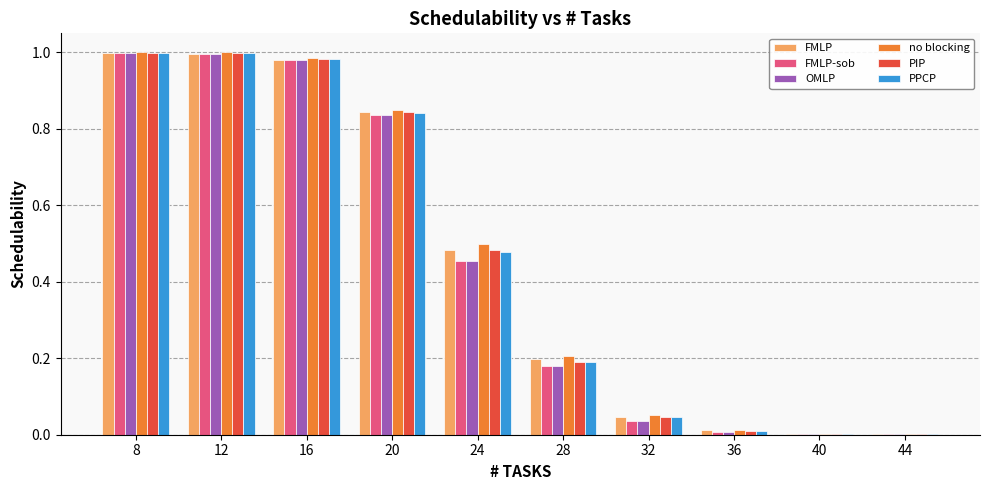

What are all the series names shown in the legend?

FMLP, FMLP-sob, OMLP, no blocking, PIP, PPCP